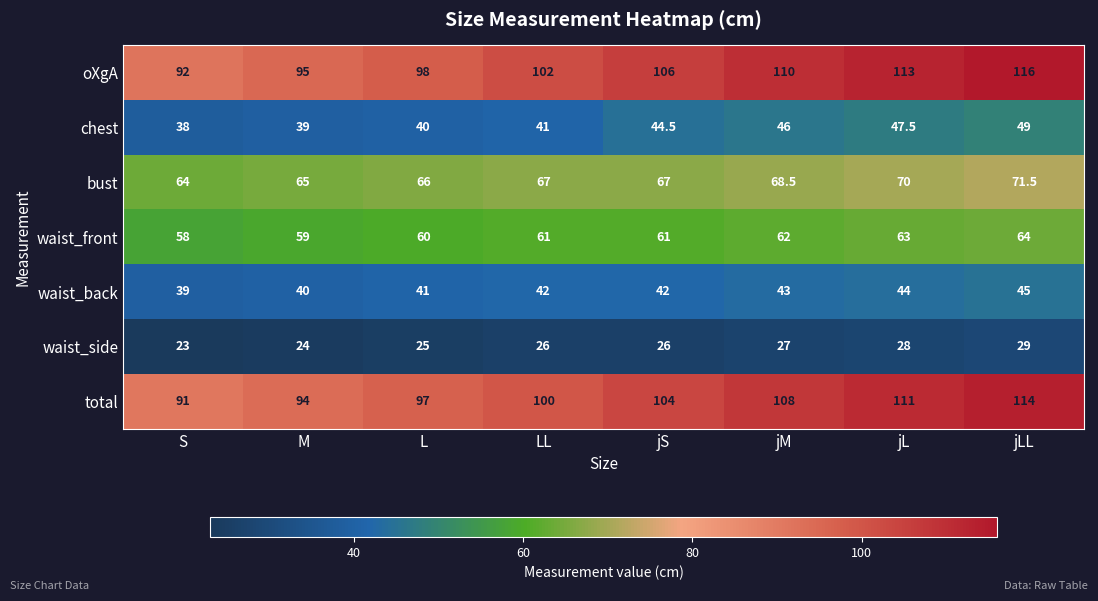

At which category does the chart reach its minimum across all series?

S